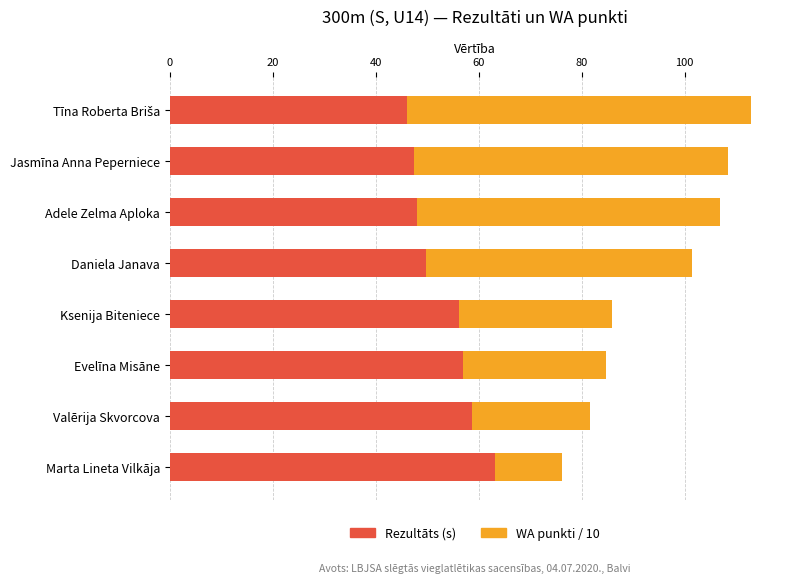

True or false: Rezultāts (s) has a value of 92.7 at Evelīna Misāne.

False